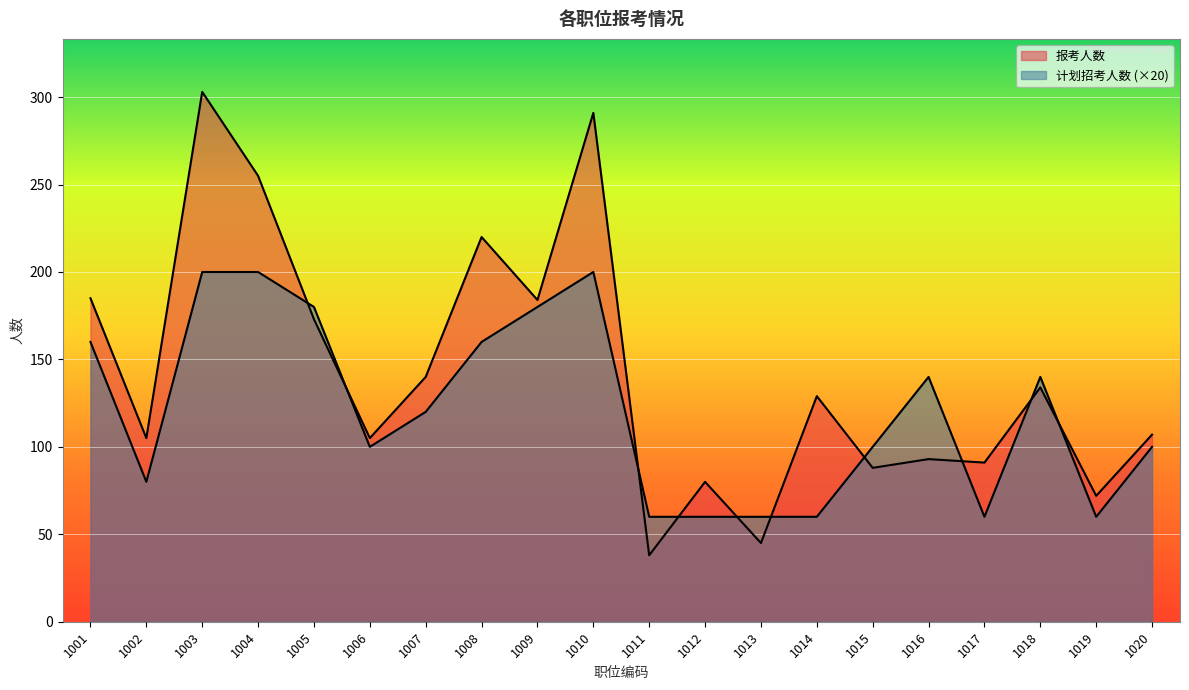

Which series has the largest range (max minus min)?

报考人数